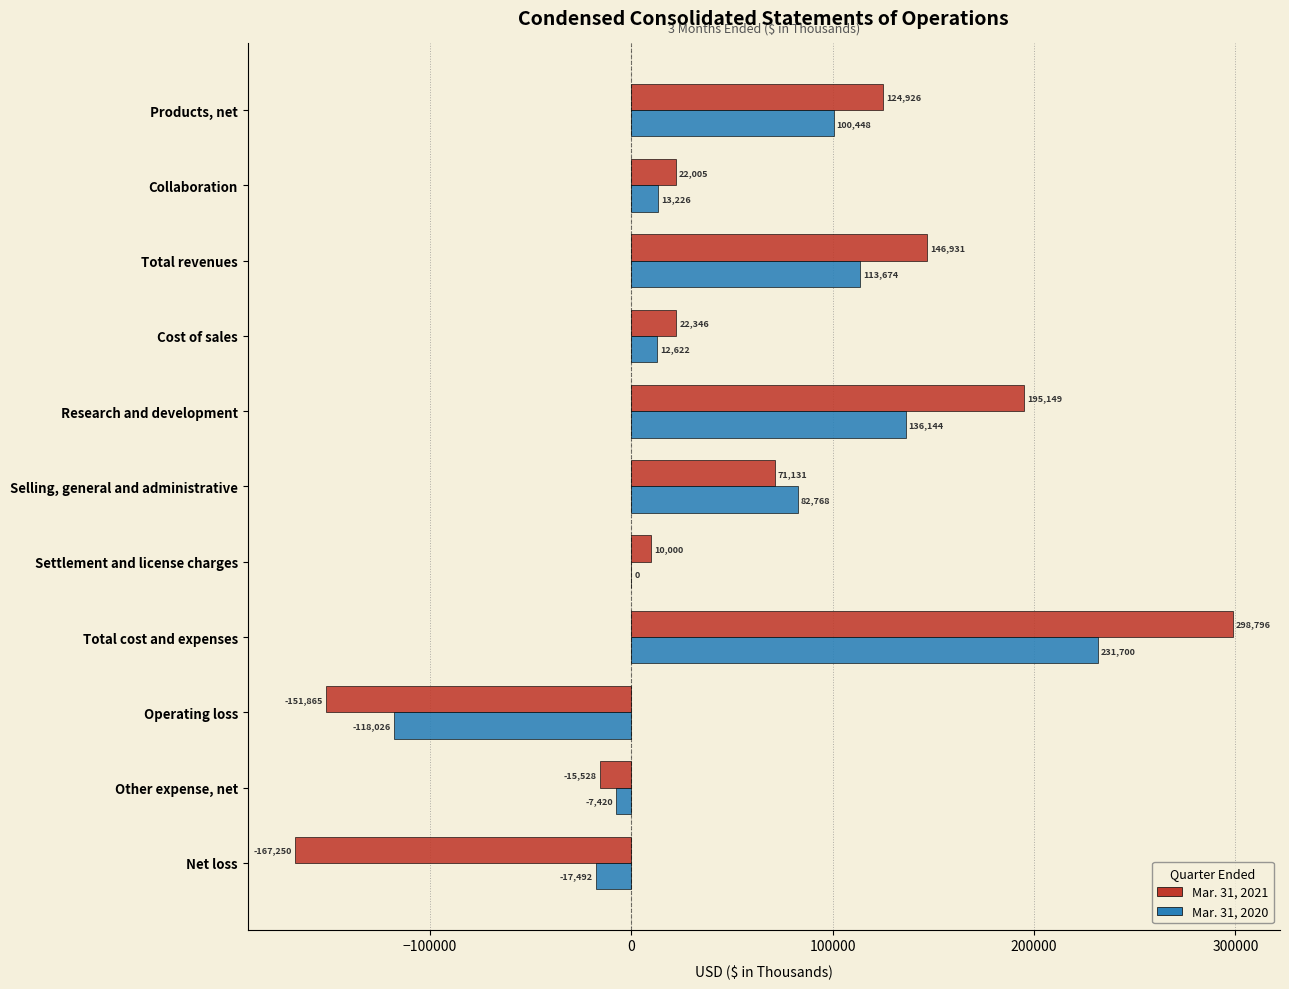

Which series has the widest spread of values?

Mar. 31, 2021